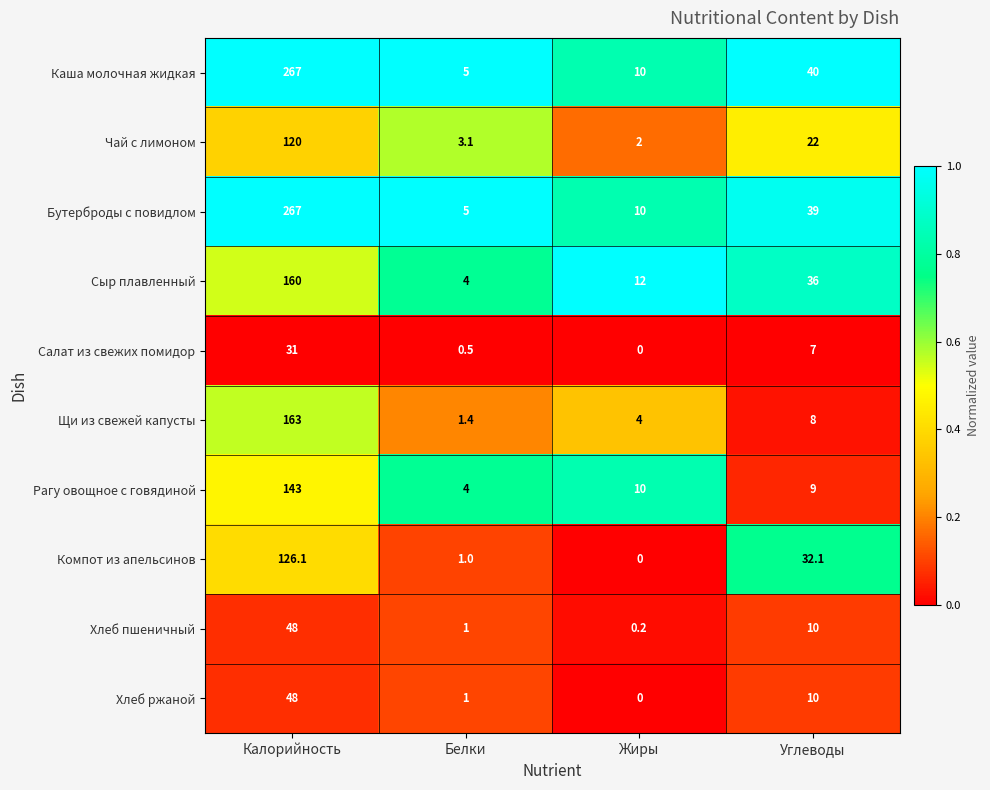

At how many categories does at least one series exceed 0?

4